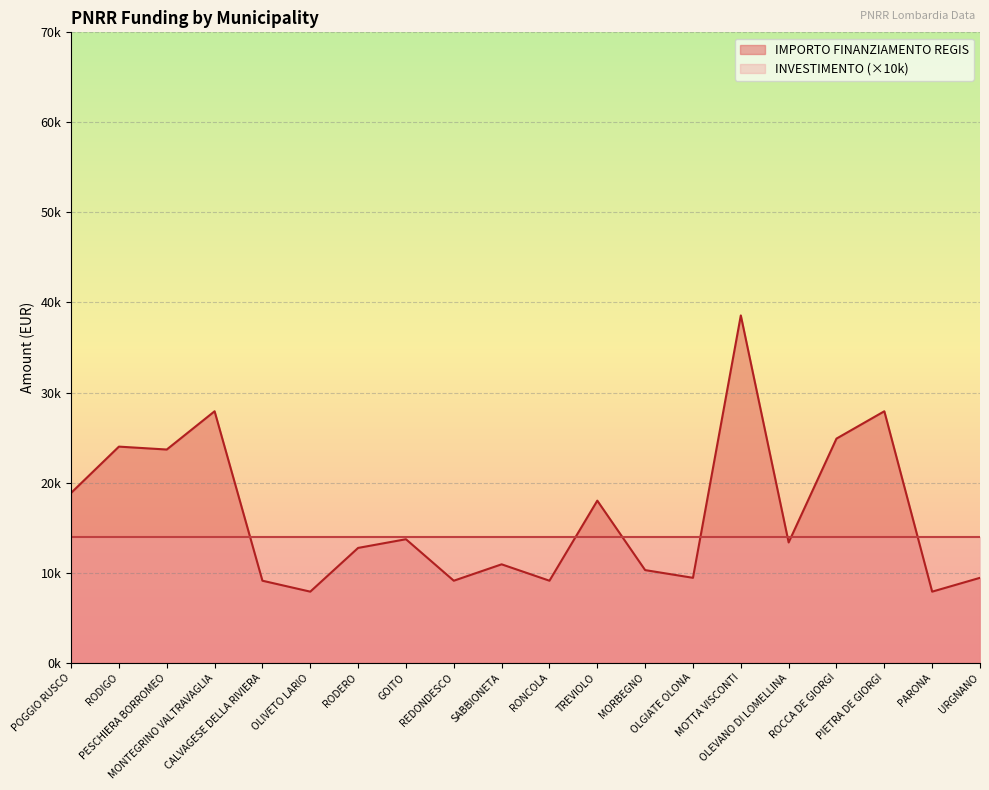

At which category does the data reach its first local peak?

RODIGO